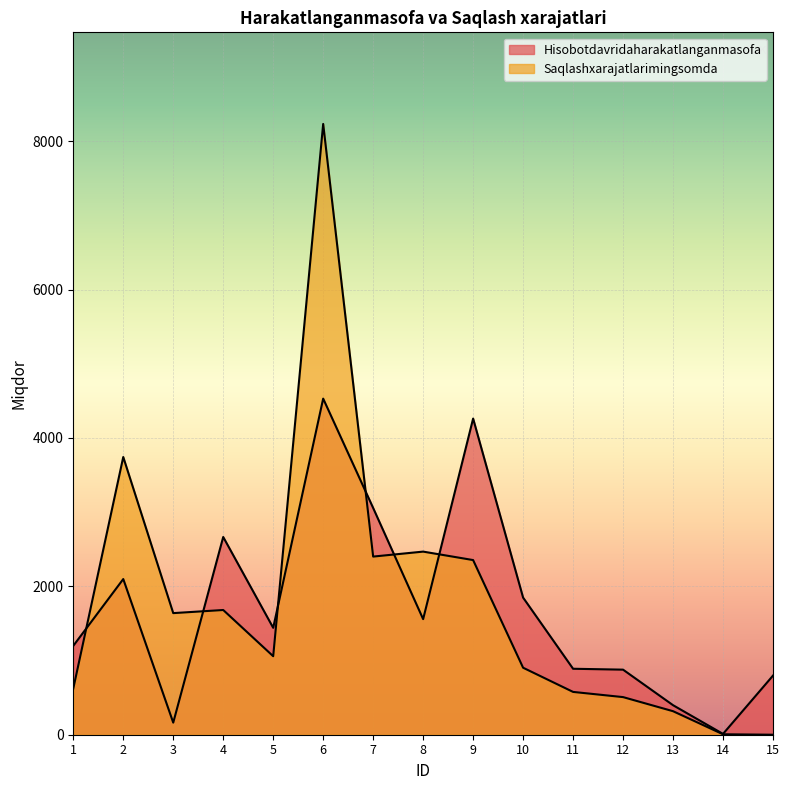

Rank the categories by Saqlashxarajatlarimingsomda value from highest to lowest.

6, 2, 8, 7, 9, 4, 3, 5, 10, 1, 11, 12, 13, 14, 15